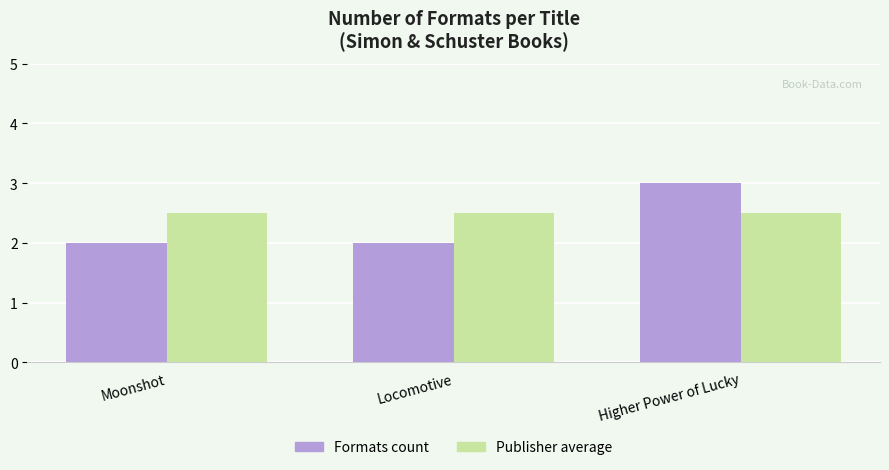

How many groups of bars are there?

3